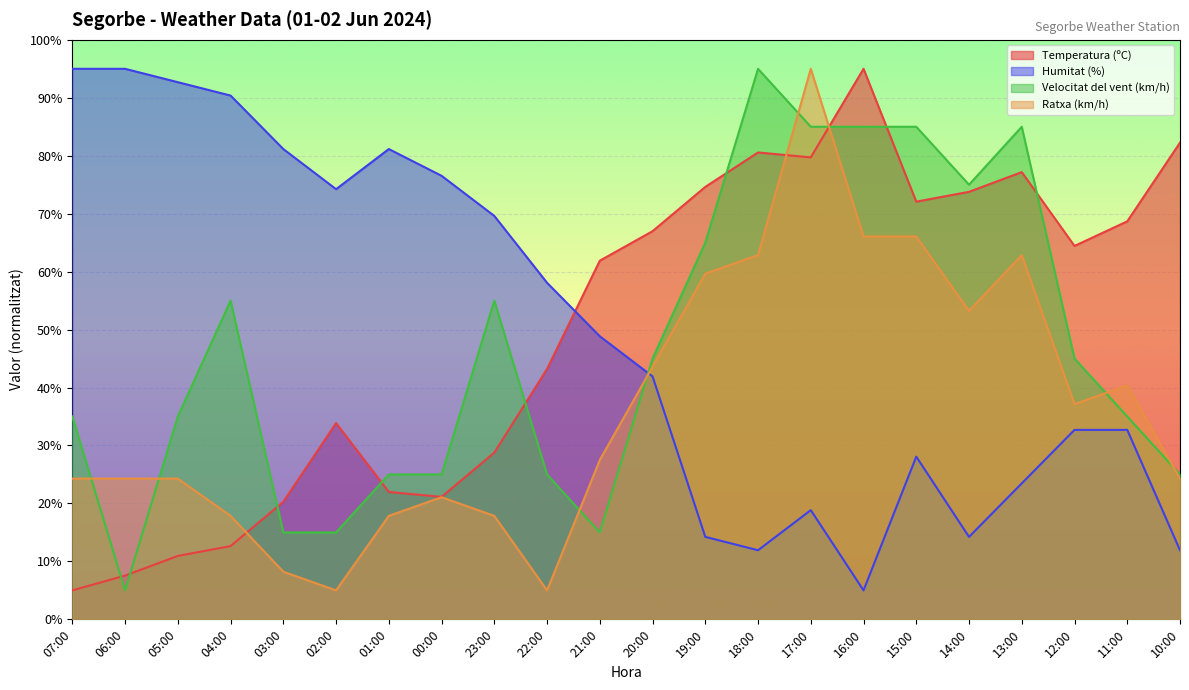

How many lines are shown in the chart?

4